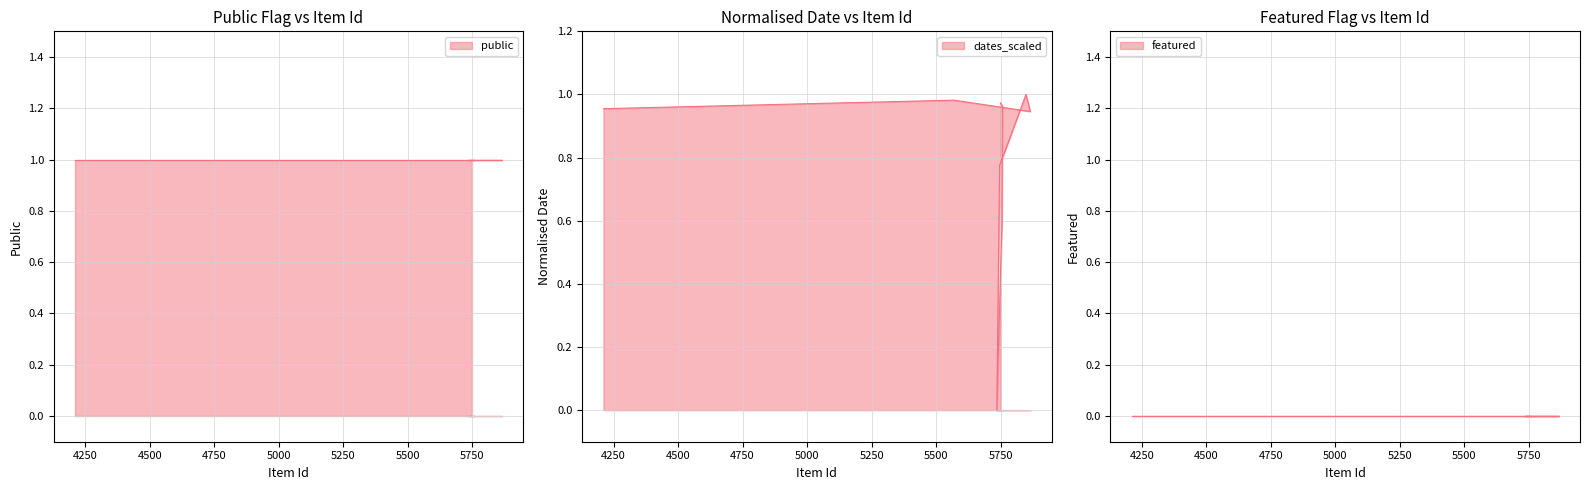

Which series has the largest total across all categories?

public